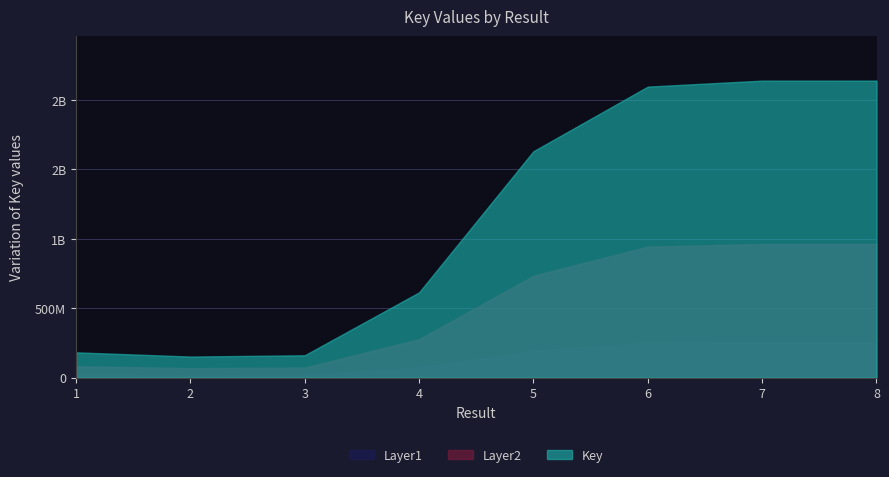

What is the difference between the maximum and minimum values?

2039757268